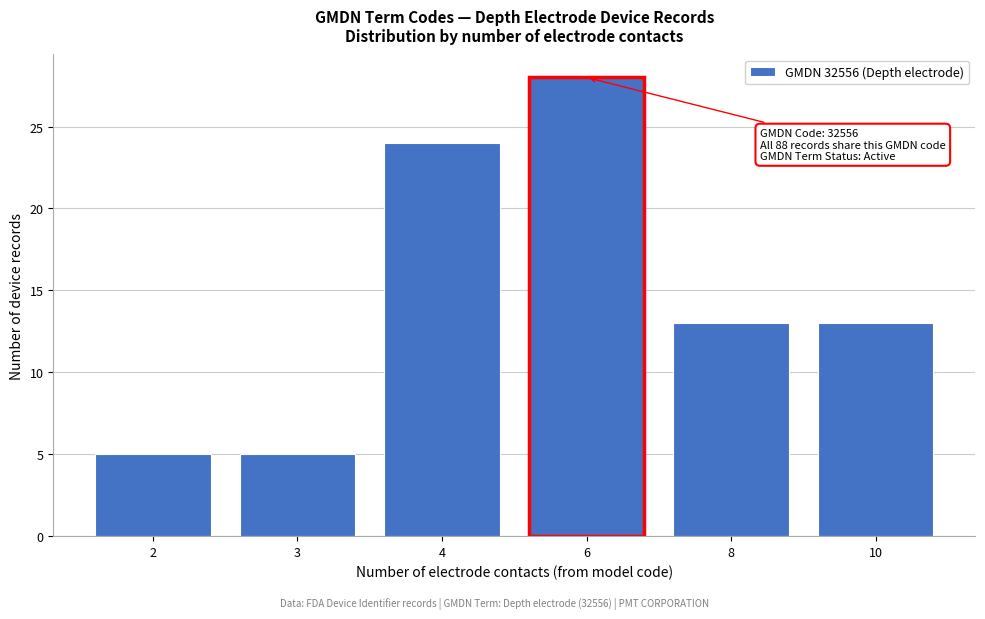

Reading left to right, extract all data points from this chart.

5	5	24	28	13	13